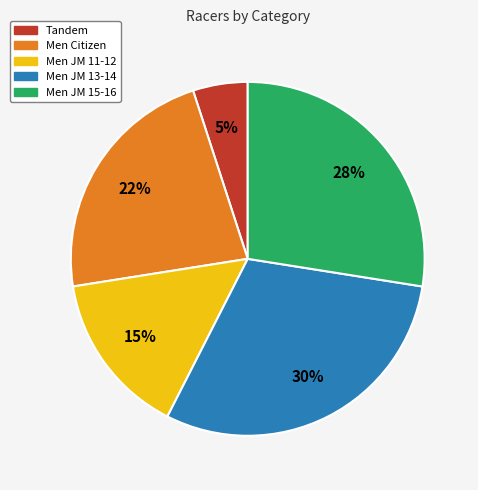

To the nearest percent, what is the average slice percentage?

20%